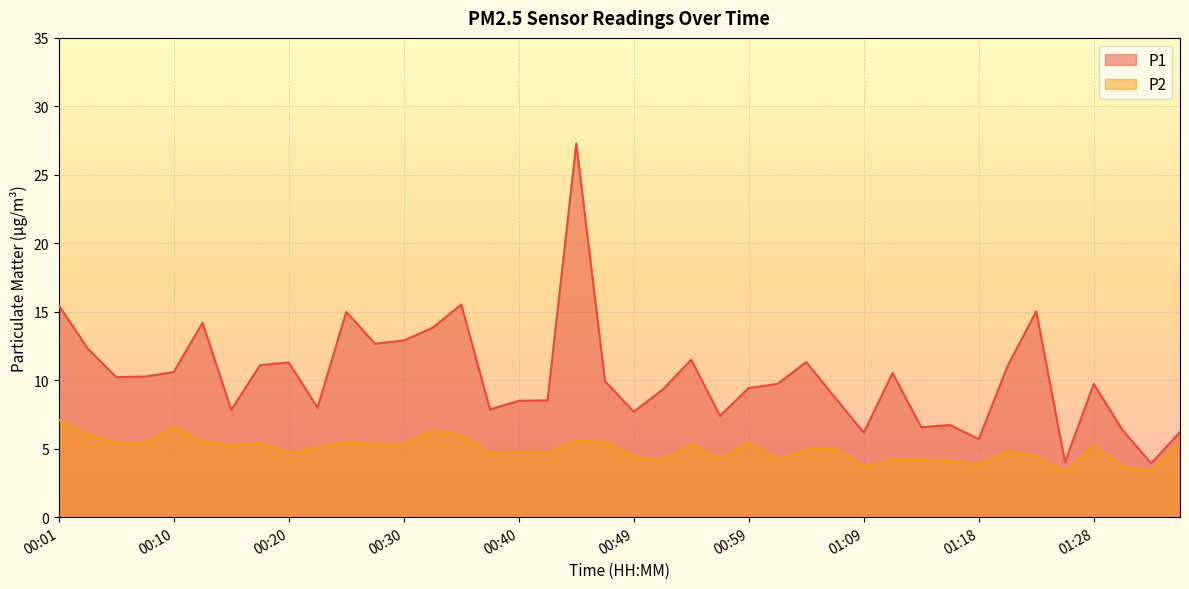

What is the average value of the P1 series?

10.3